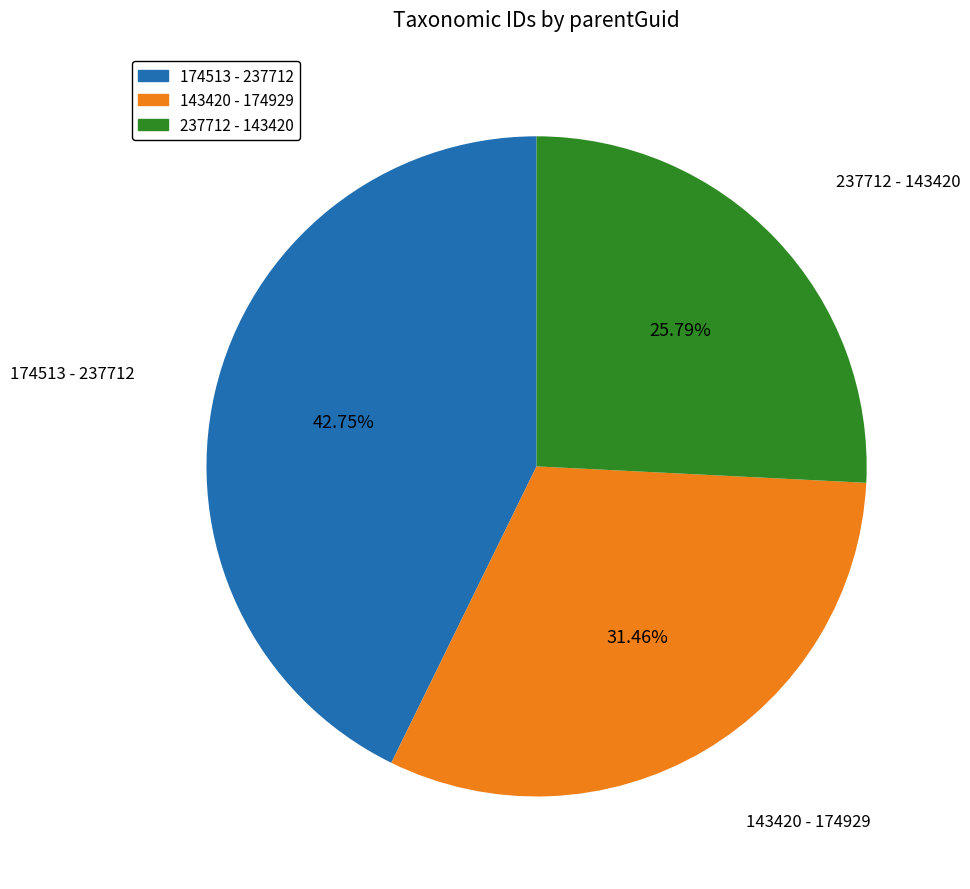

Rank the categories by value from lowest to highest.

237712 - 143420, 143420 - 174929, 174513 - 237712